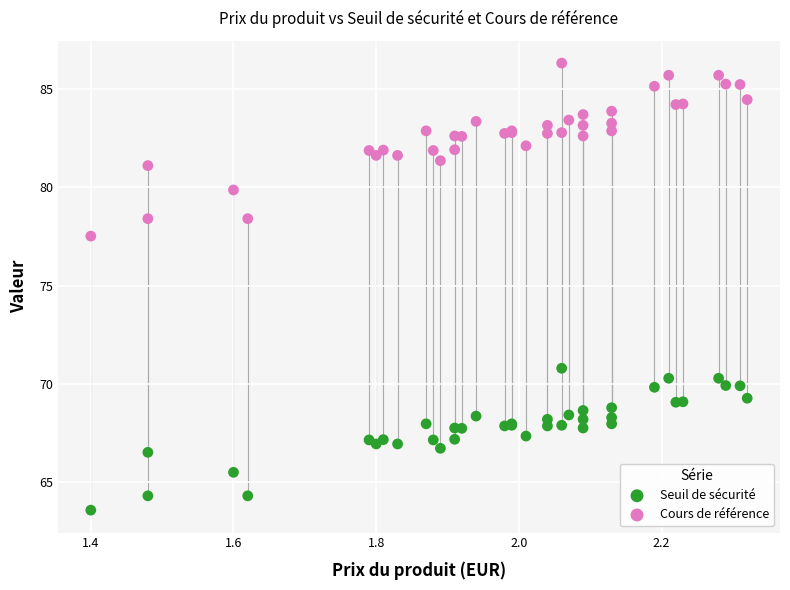

Which series contains the lowest Y value?

Seuil de sécurité